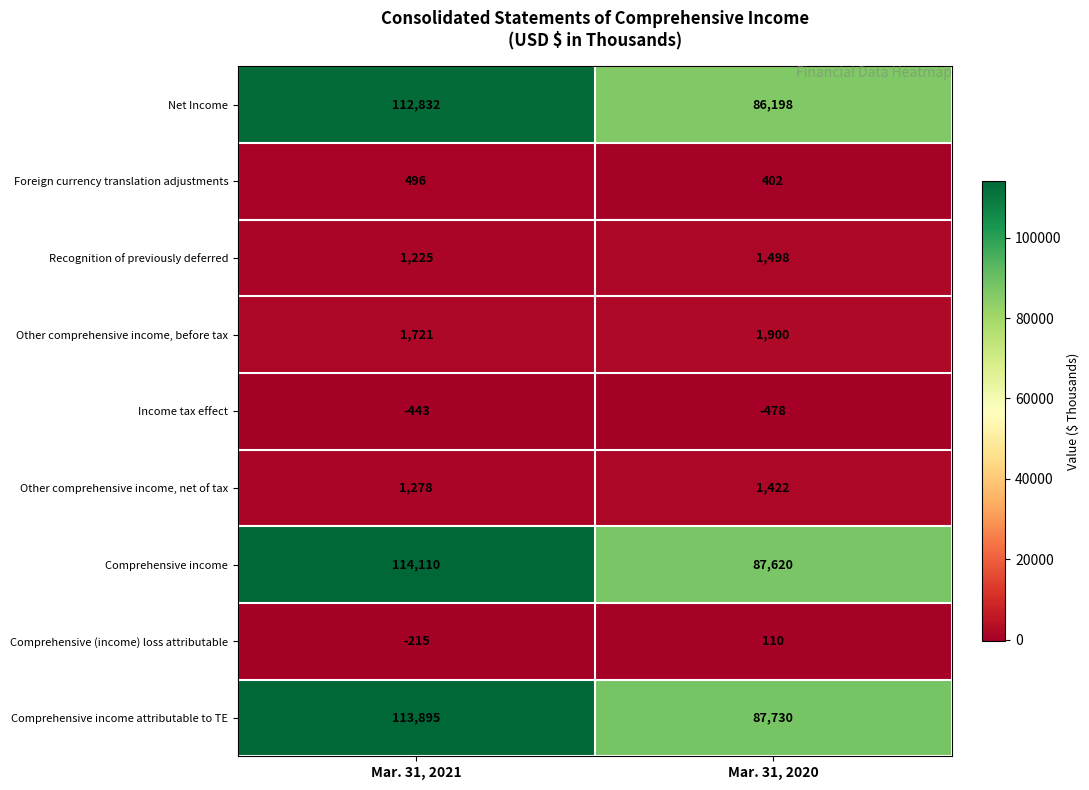

Rank the series by their maximum value, from lowest to highest.

Income tax effect, Comprehensive (income) loss attributable, Foreign currency translation adjustments, Other comprehensive income, net of tax, Recognition of previously deferred, Other comprehensive income, before tax, Net Income, Comprehensive income attributable to TE, Comprehensive income